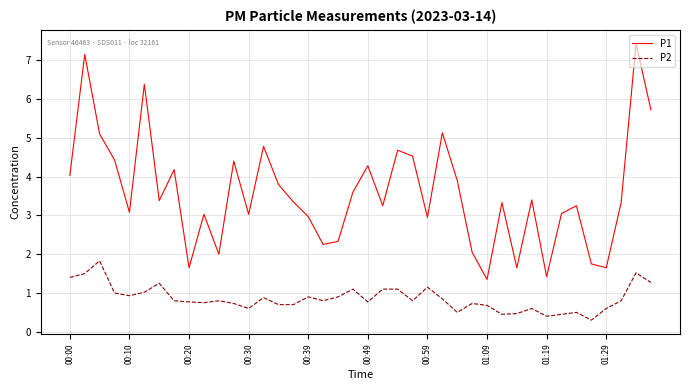

What are all the series names shown in the legend?

P1, P2